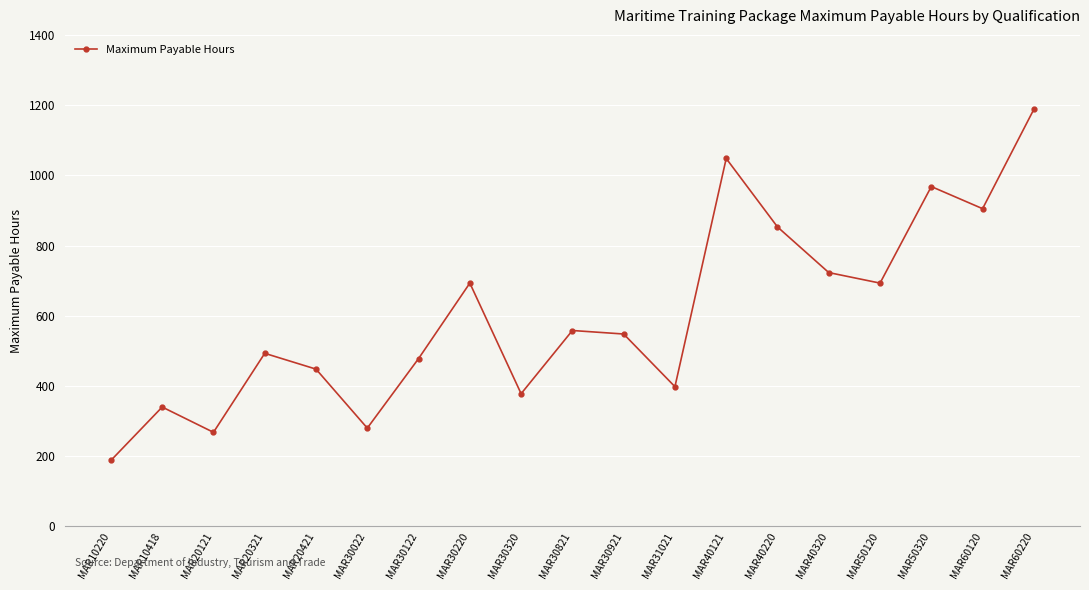

Does the chart display data point markers on the line(s)?

Yes